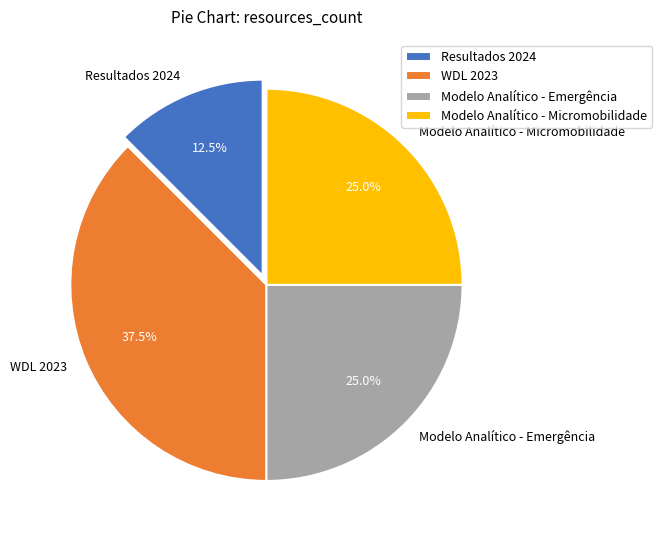

What is the ratio of the value at WDL 2023 to the value at Modelo Analítico - Micromobilidade?

1.5